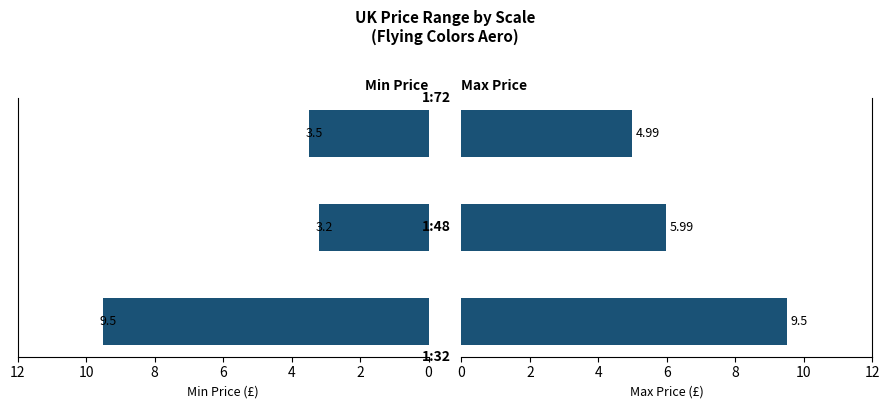

How many data points does each series have?

3